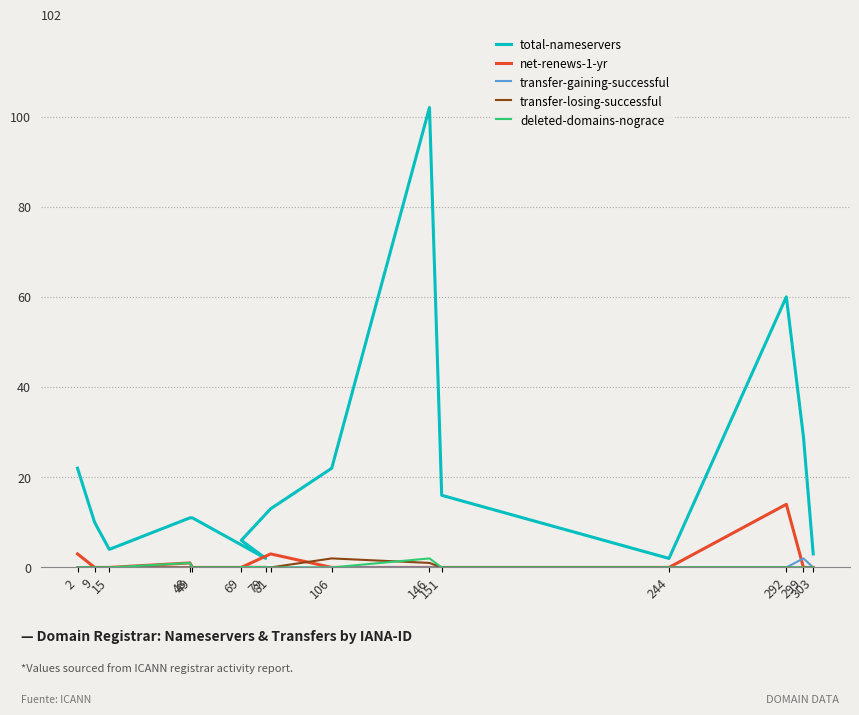

At 15, list the series in order from smallest to largest.

net-renews-1-yr, transfer-gaining-successful, transfer-losing-successful, deleted-domains-nograce, total-nameservers